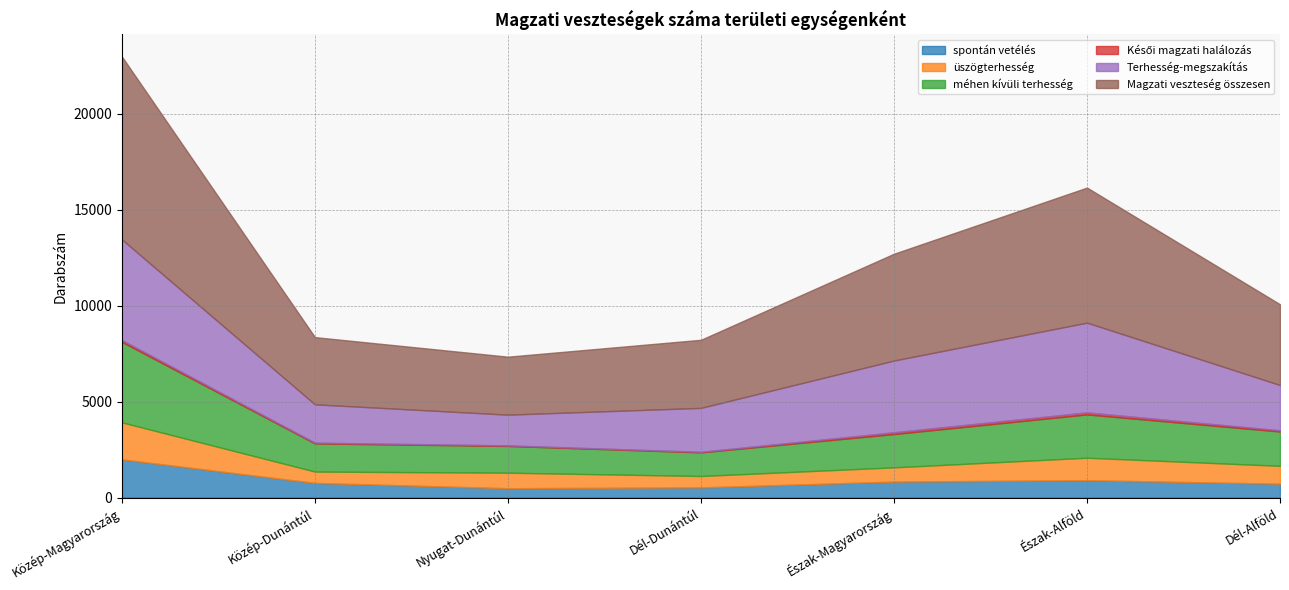

True or false: üszögterhesség has more than 2 interior local peaks.

False